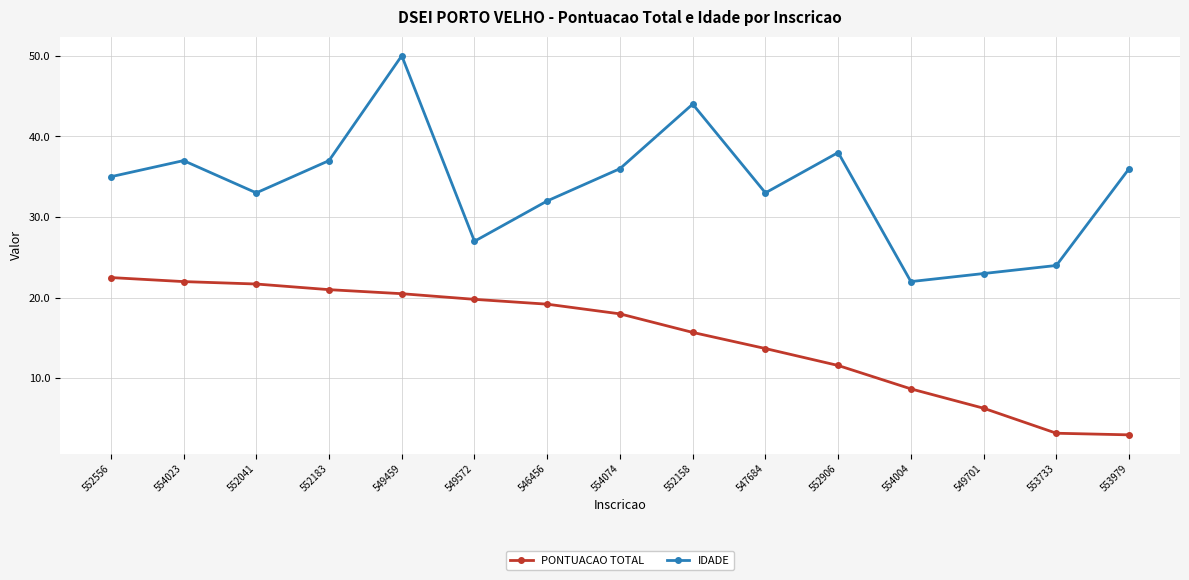

True or false: PONTUACAO TOTAL has more than 2 interior local peaks.

False